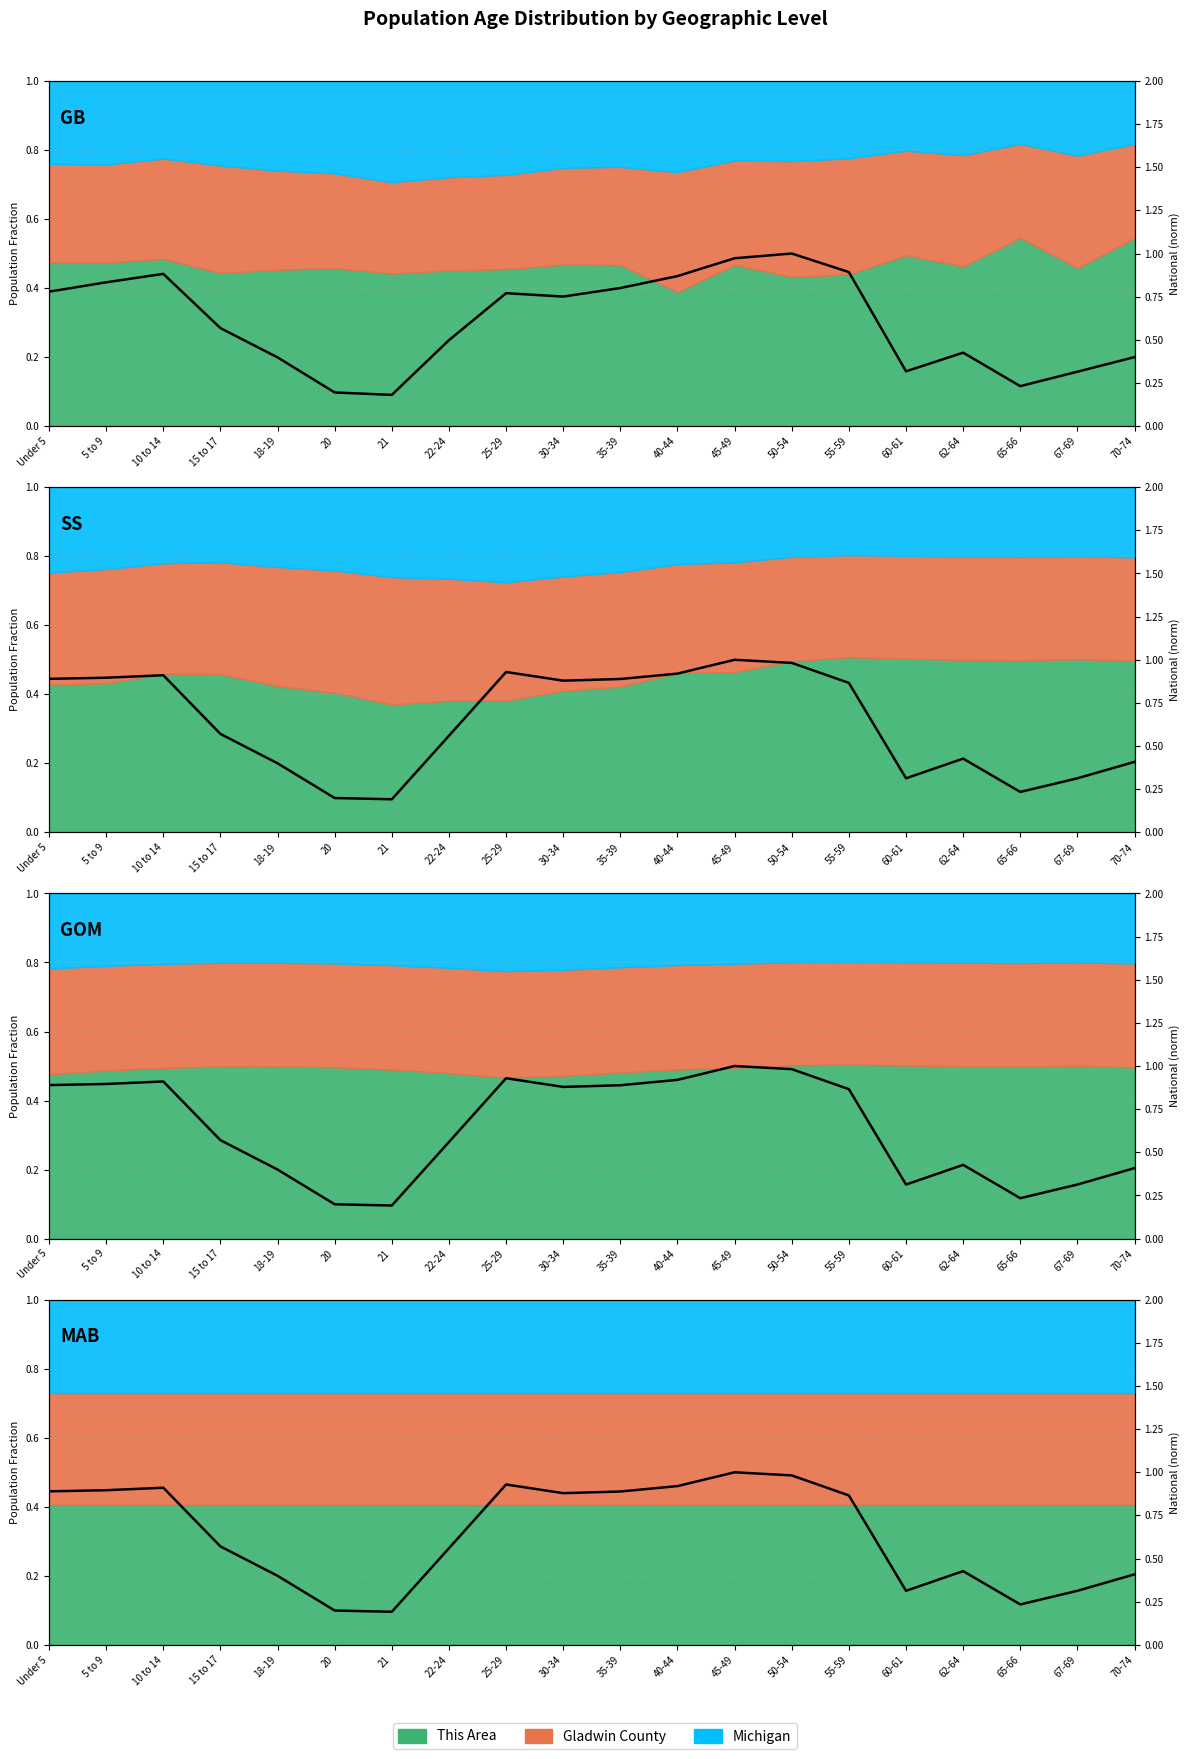

Which label corresponds to the largest value in the chart?

45-49